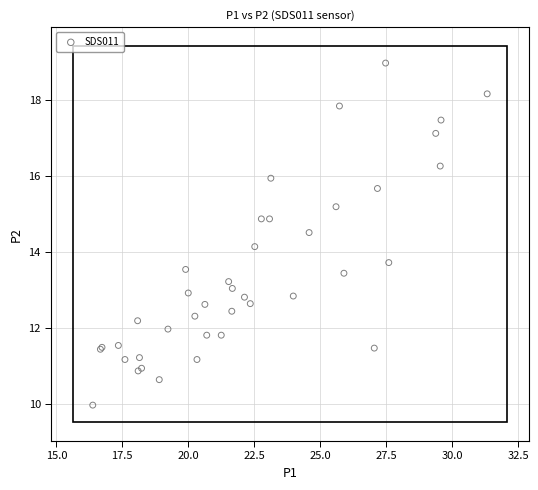

What Y value in the scatter plot is closest to 14?

14.2